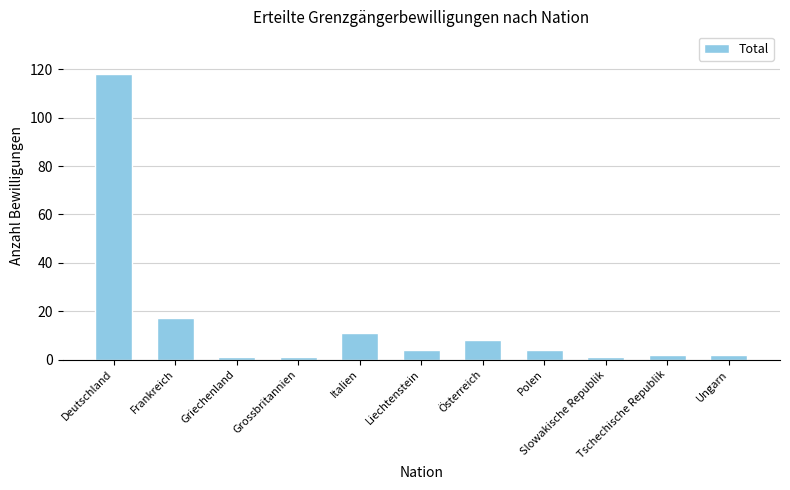

What is the value of the 6th bar from the left?

4